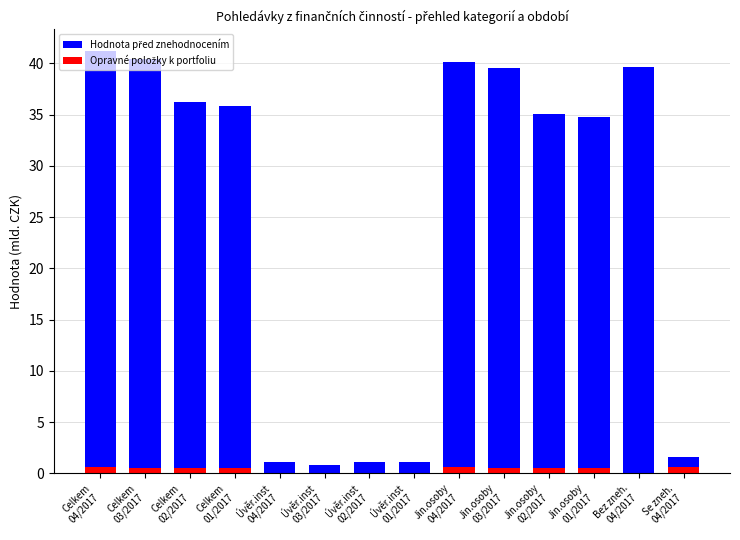

The Hodnota před znehodnocením series shows 8.5 at Bez zneh.
04/2017. True or false?

False